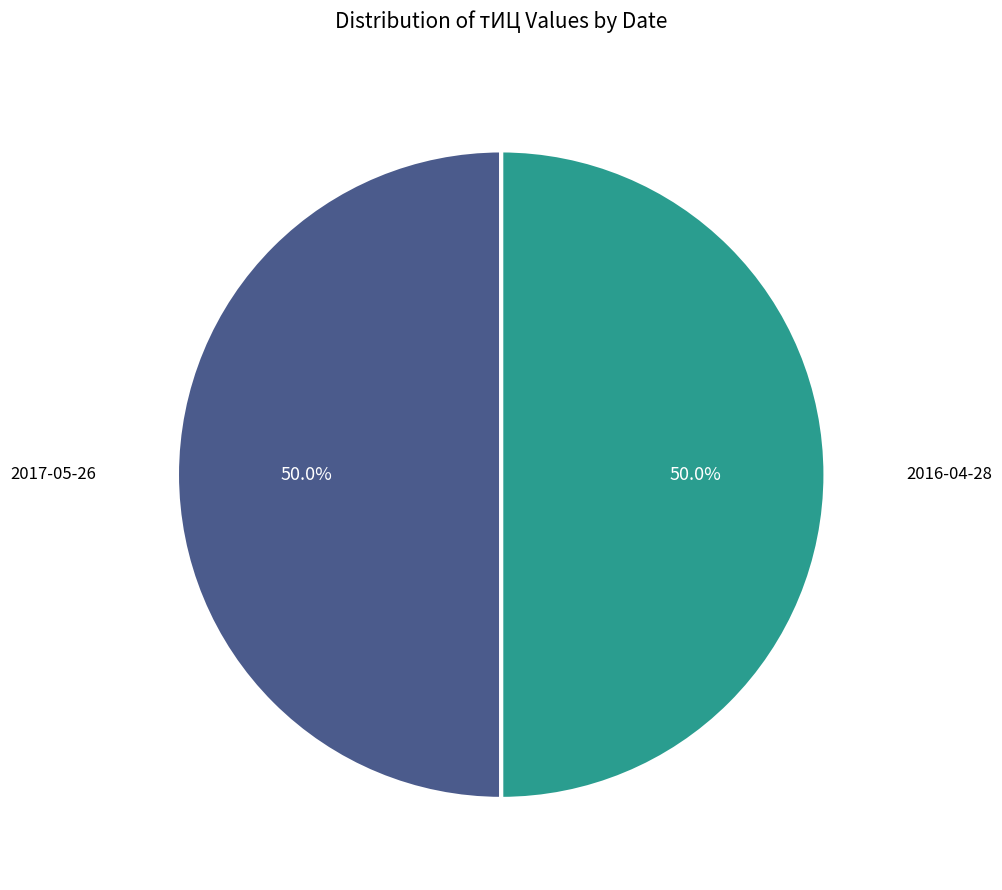

How many segments does this pie chart have?

2